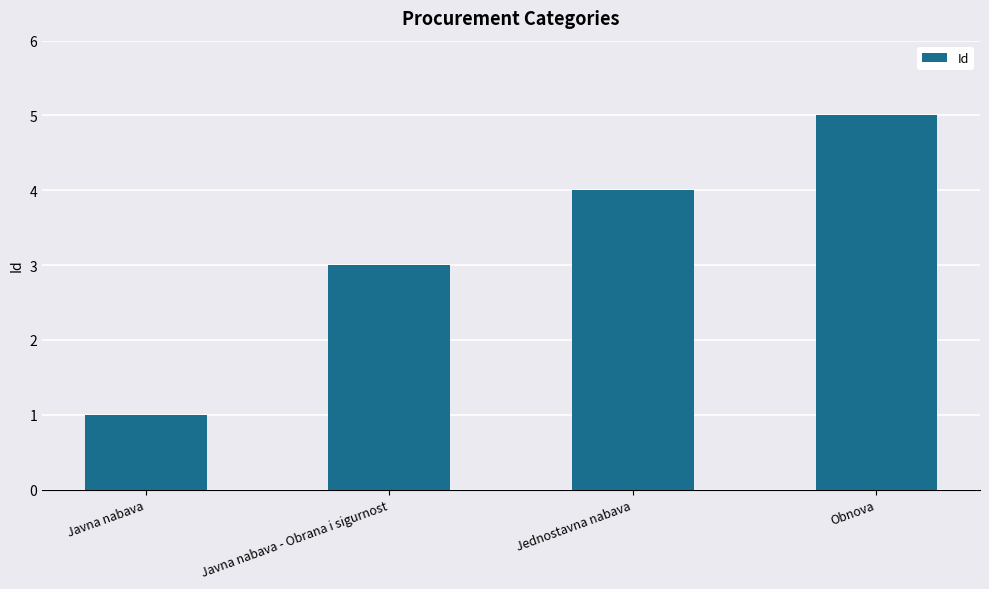

How many values are between 3 and 5?

3